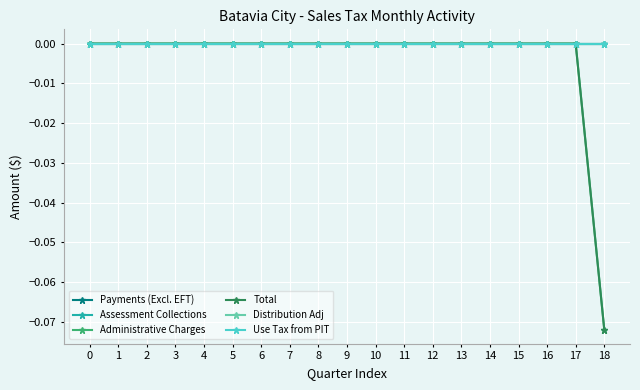

True or false: Payments (Excl. EFT) has more than 1 points higher than both neighbors.

False